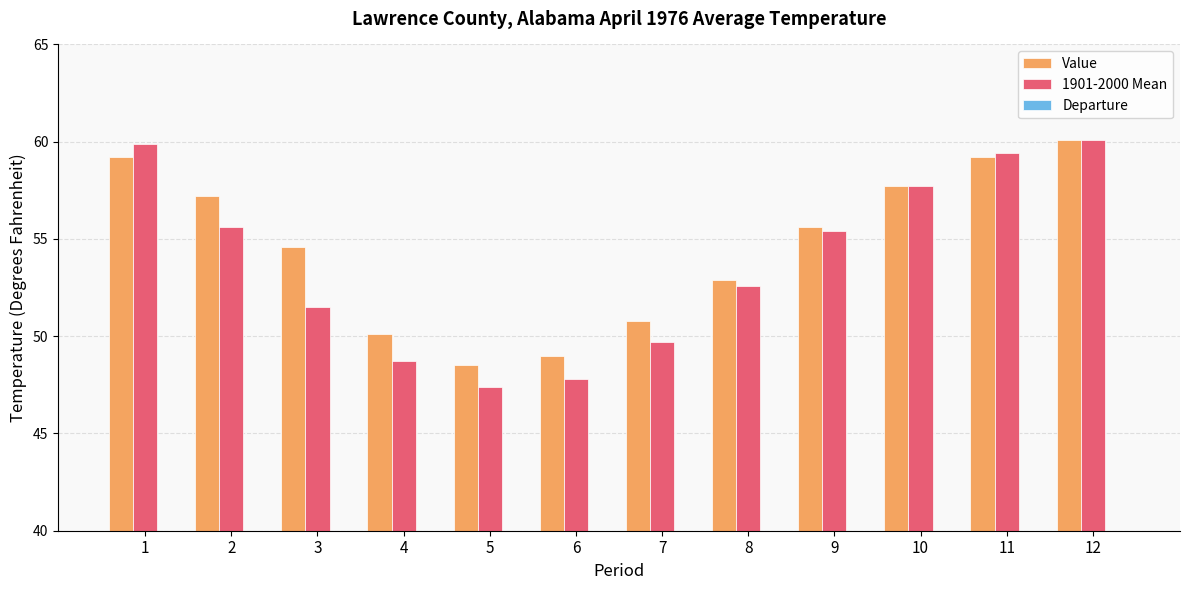

What is the average value of the Value series?

54.6